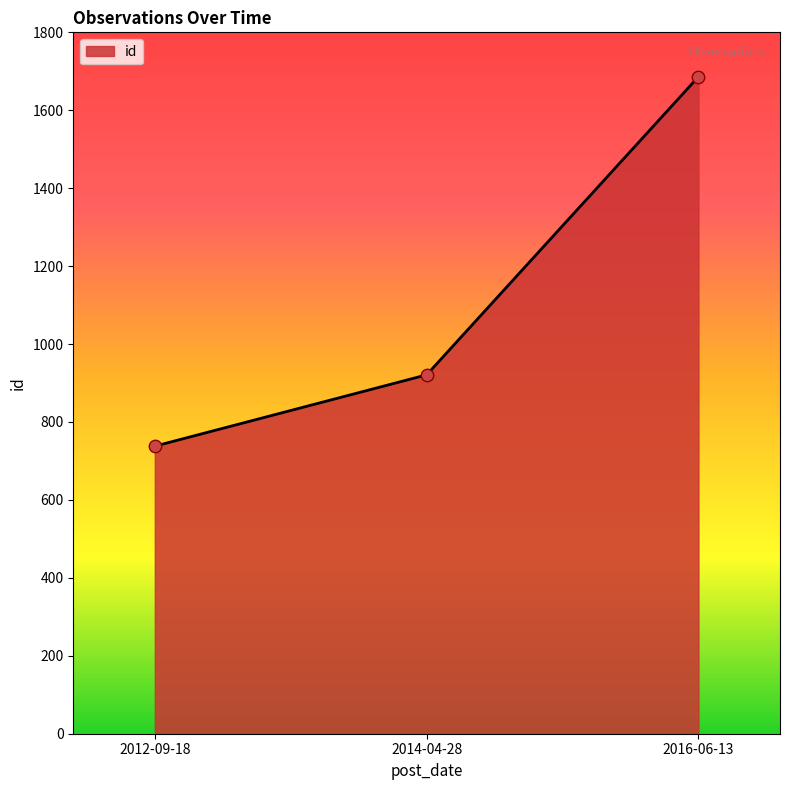

What is the change in value from 2012-09-18 to 2016-06-13?

+948